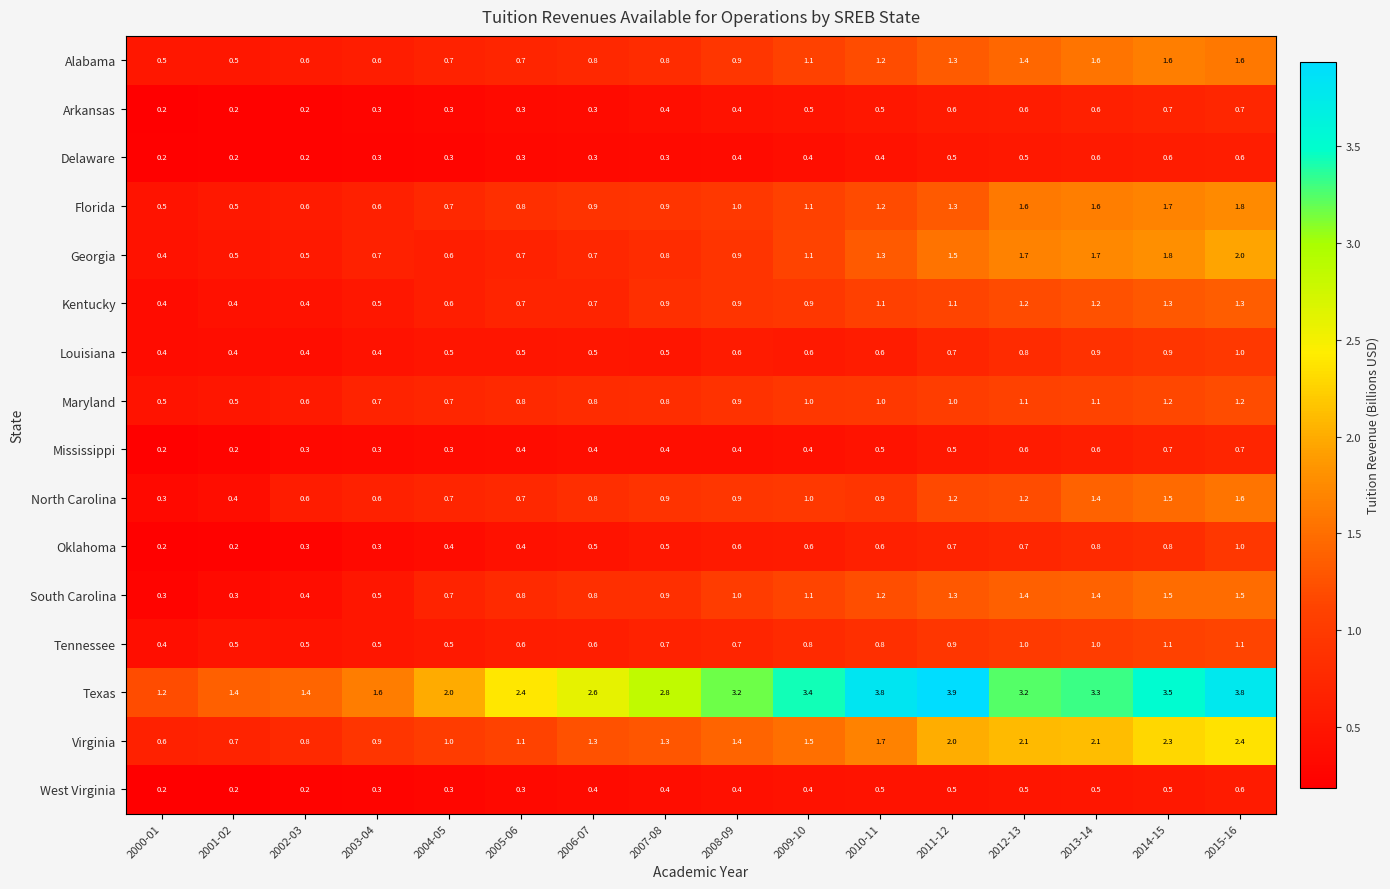

What is the lowest value of the Maryland series?

0.5